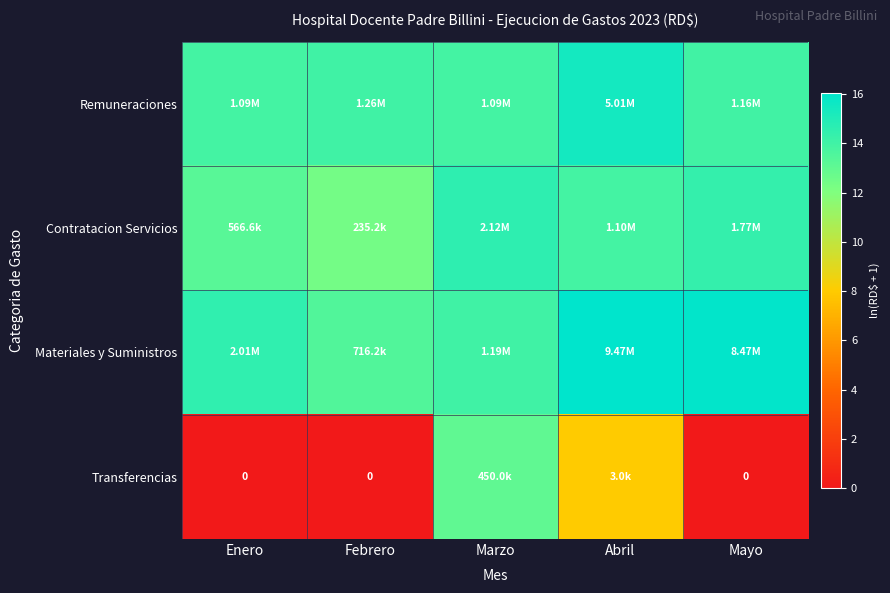

What is the difference between the maximum and second lowest values in the Materiales y Suministros series?

2.1